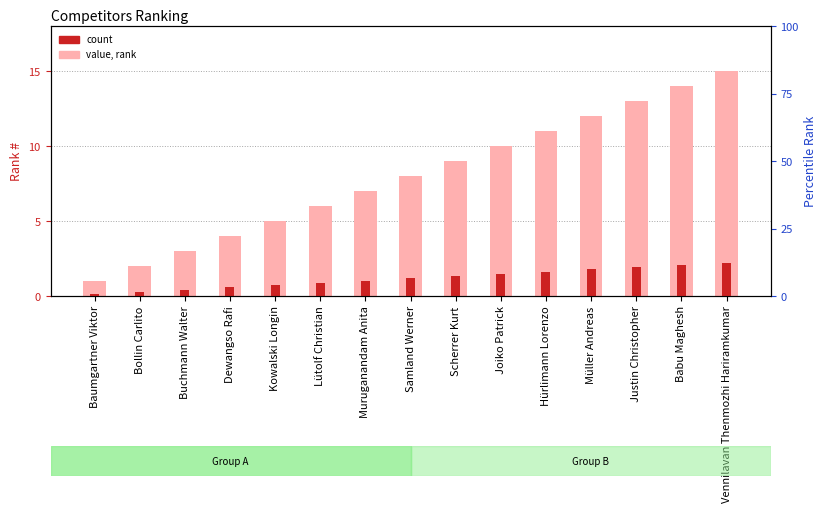

Reading left to right, list all the values displayed in this chart.

value (rank): Baumgartner Viktor=1.0	Bollin Carlito=2.0	Buchmann Walter=3.0	Dewangso Rafi=4.0	Kowalski Longin=5.0	Lütolf Christian=6.0	Muruganandam Anita=7.0	Samland Werner=8.0	Scherrer Kurt=9.0	Joiko Patrick=10.0	Hürlimann Lorenzo=11.0	Müller Andreas=12.0	Justin Christopher=13.0	Babu Maghesh=14.0	Vennilavan Thenmozhi Hariramkumar=15.0
count: Baumgartner Viktor=0.1	Bollin Carlito=0.3	Buchmann Walter=0.4	Dewangso Rafi=0.6	Kowalski Longin=0.8	Lütolf Christian=0.9	Muruganandam Anita=1.1	Samland Werner=1.2	Scherrer Kurt=1.3	Joiko Patrick=1.5	Hürlimann Lorenzo=1.6	Müller Andreas=1.8	Justin Christopher=1.9	Babu Maghesh=2.1	Vennilavan Thenmozhi Hariramkumar=2.2